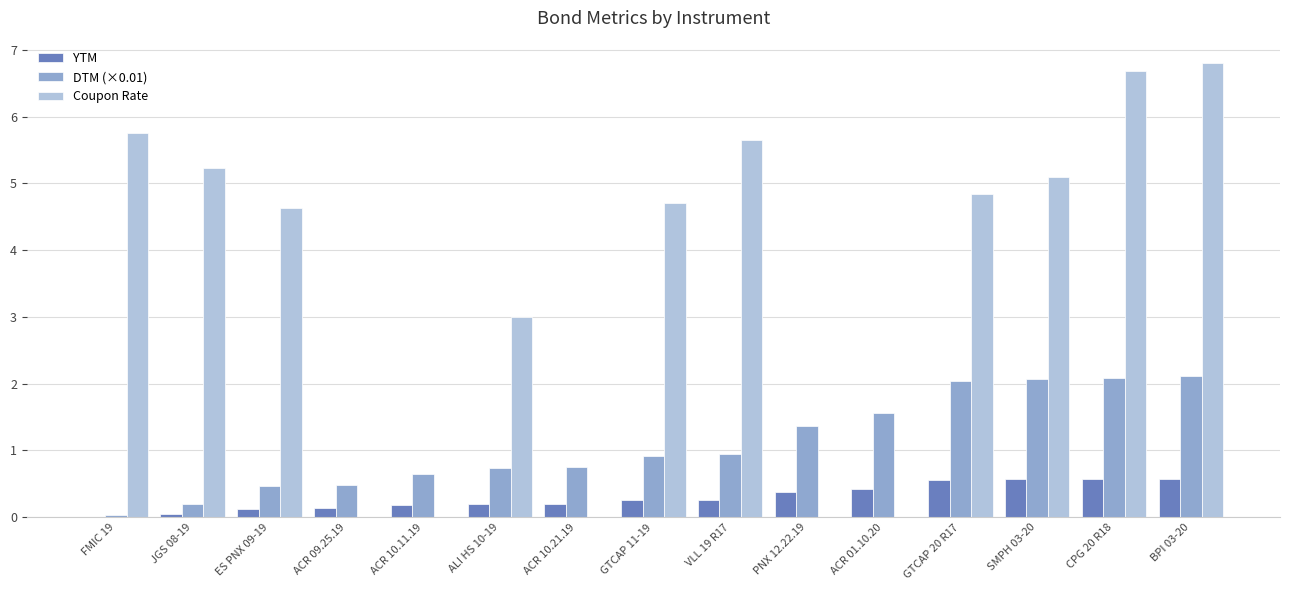

What is the maximum value for DTM (×0.01)?

2.1